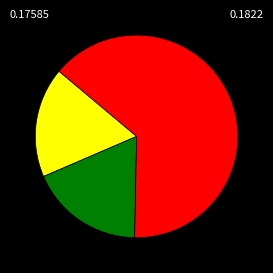

How many slices are in this pie chart?

3